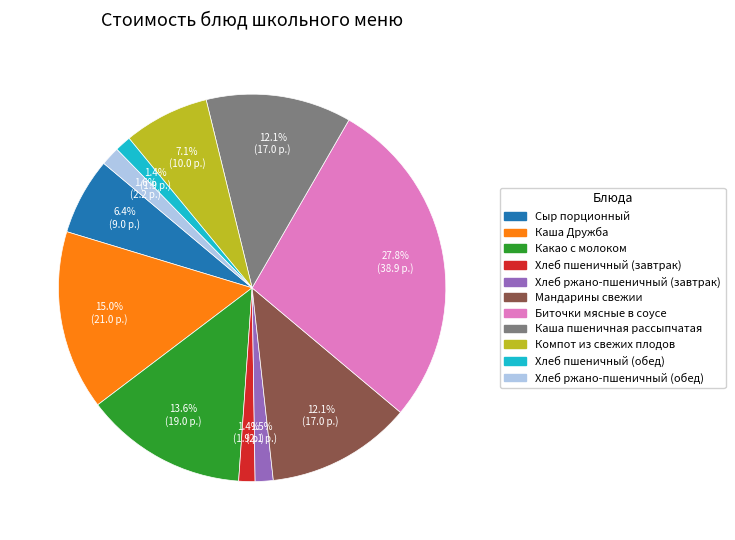

Combined, do Сыр порционный and Мандарины свежии account for over 50%?

No